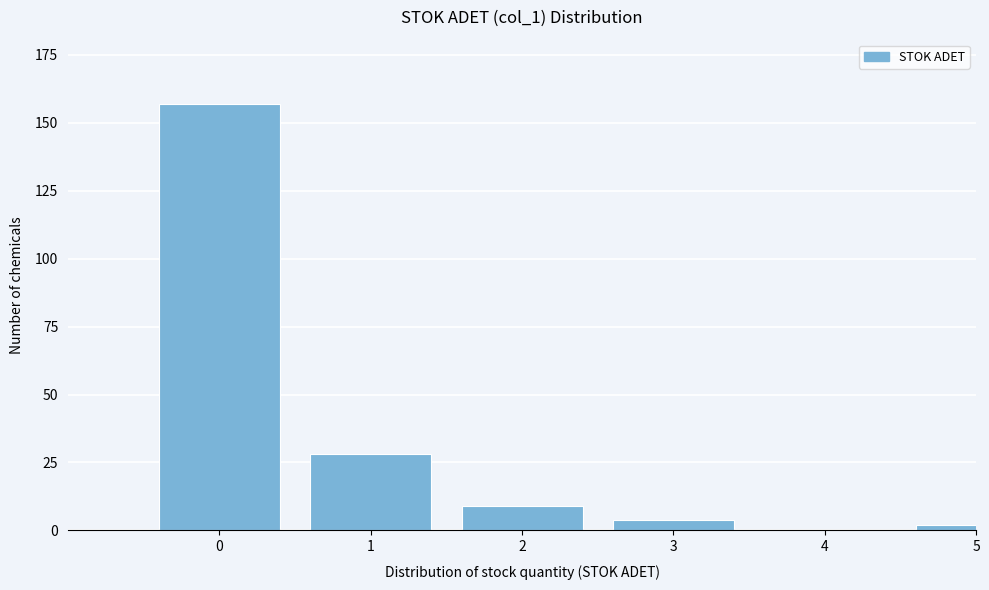

Reading left to right, what are all the values shown in this chart?

0=157	1=28	2=9	3=4	4=0	5=2